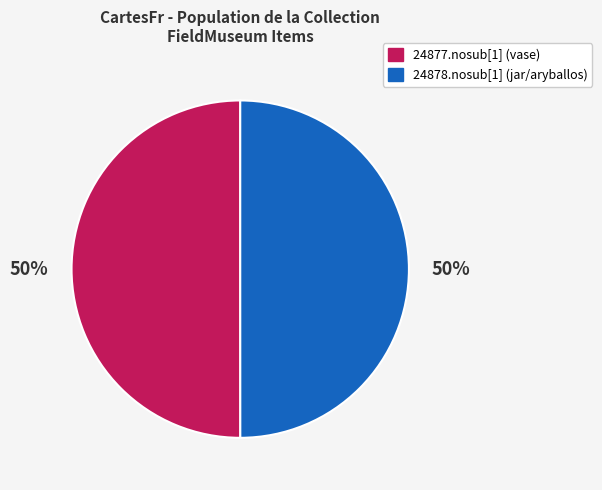

Approximately how many times larger is the value at 24878.nosub[1] (jar/aryballos) compared to 24877.nosub[1] (vase)?

1.0